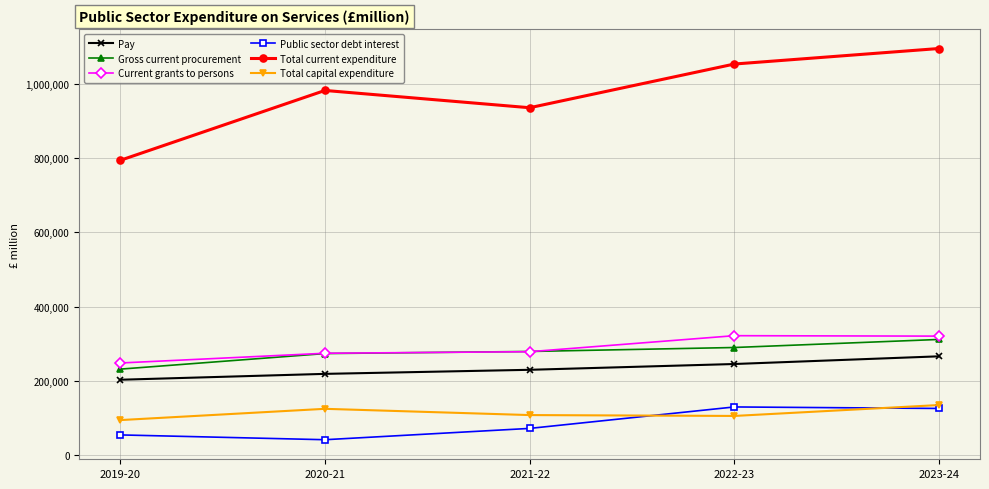

Between 2019-20 and 2023-24, which series saw the biggest shift?

Total current expenditure